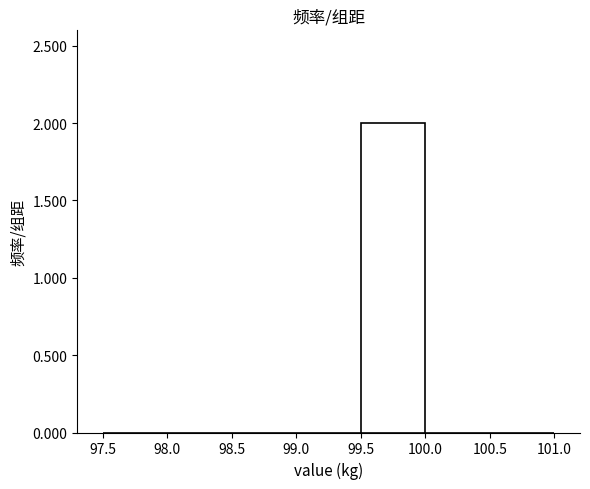

Reading left to right, transcribe this chart: for each bar, give the range it covers on the x-axis and its height. The values are not printed on the chart, so give them approximately, as read against the axis.

97.5 to 98.0: 0
98.0 to 98.5: 0
98.5 to 99.0: 0
99.0 to 99.5: 0
99.5 to 100.0: 2
100.0 to 100.5: 0
100.5 to 101.0: 0